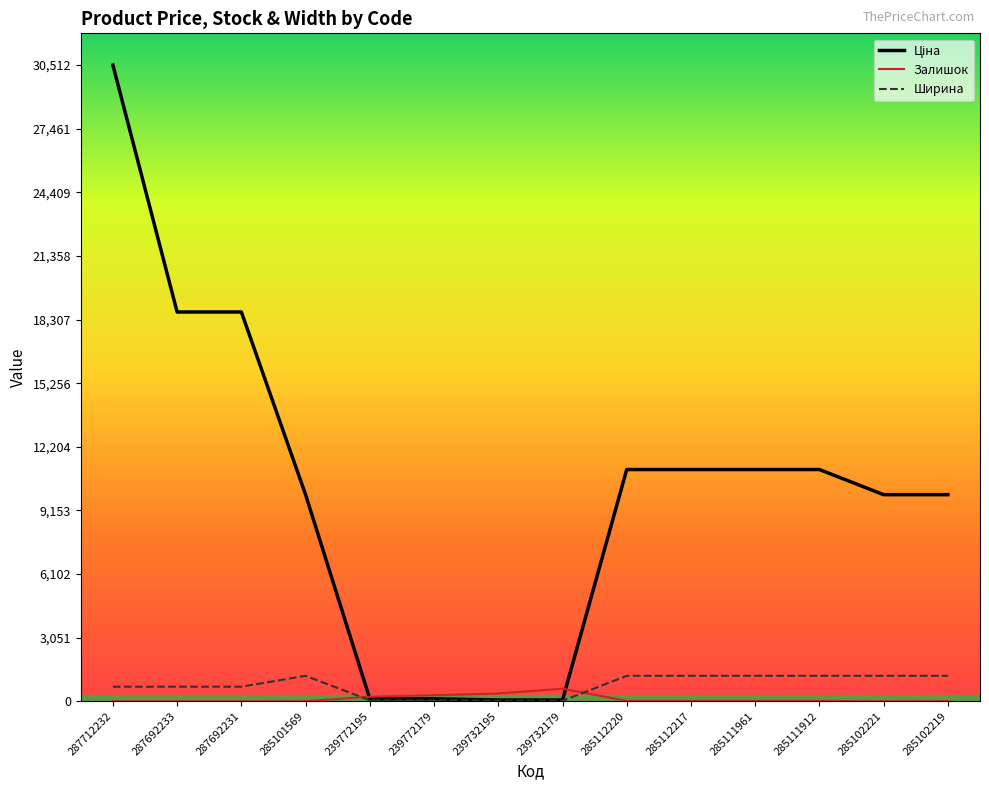

At which category is the sum across all series the highest?

287712232